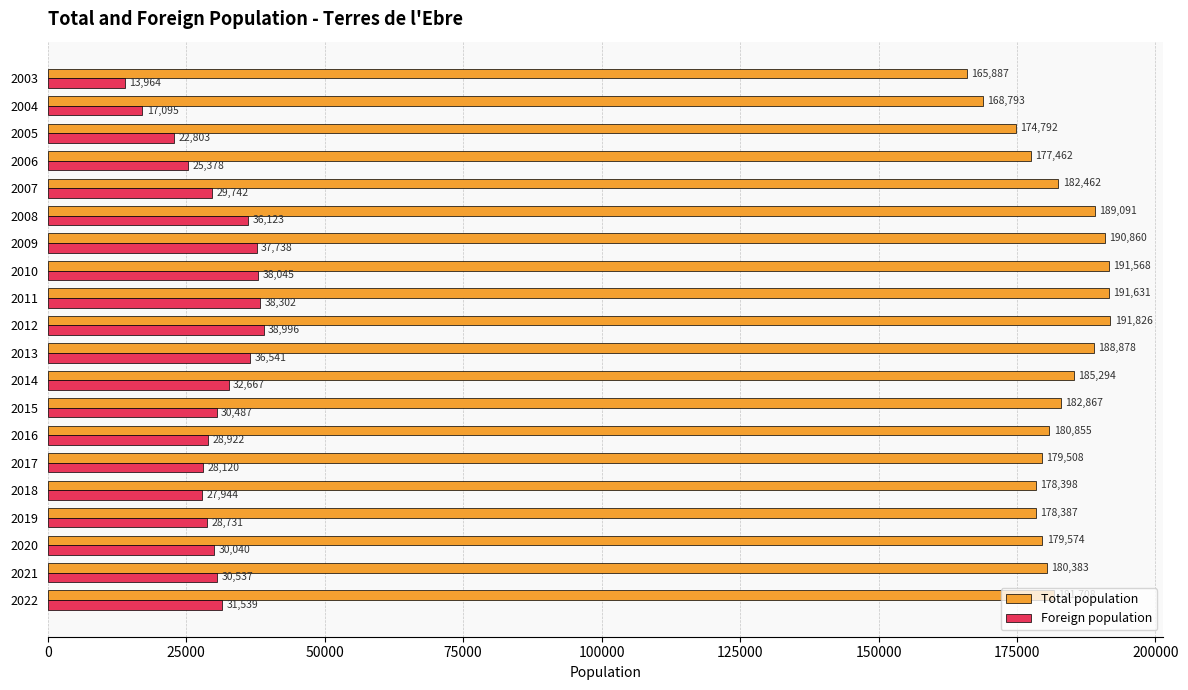

What is the sum of all Foreign population values?

603714